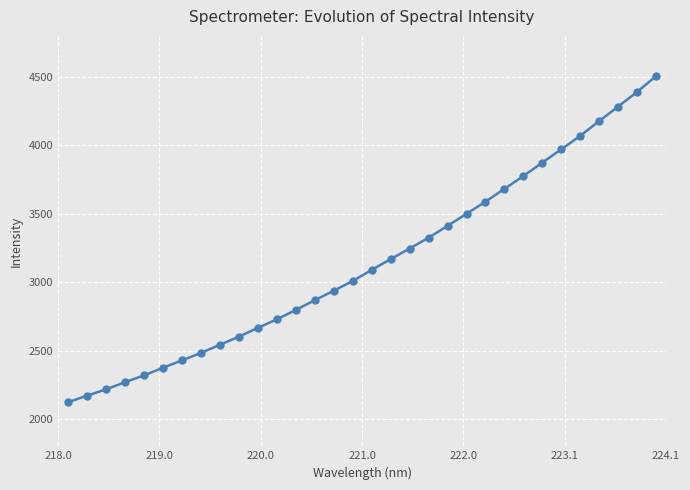

True or false: the data has more than 1 interior local peaks.

False